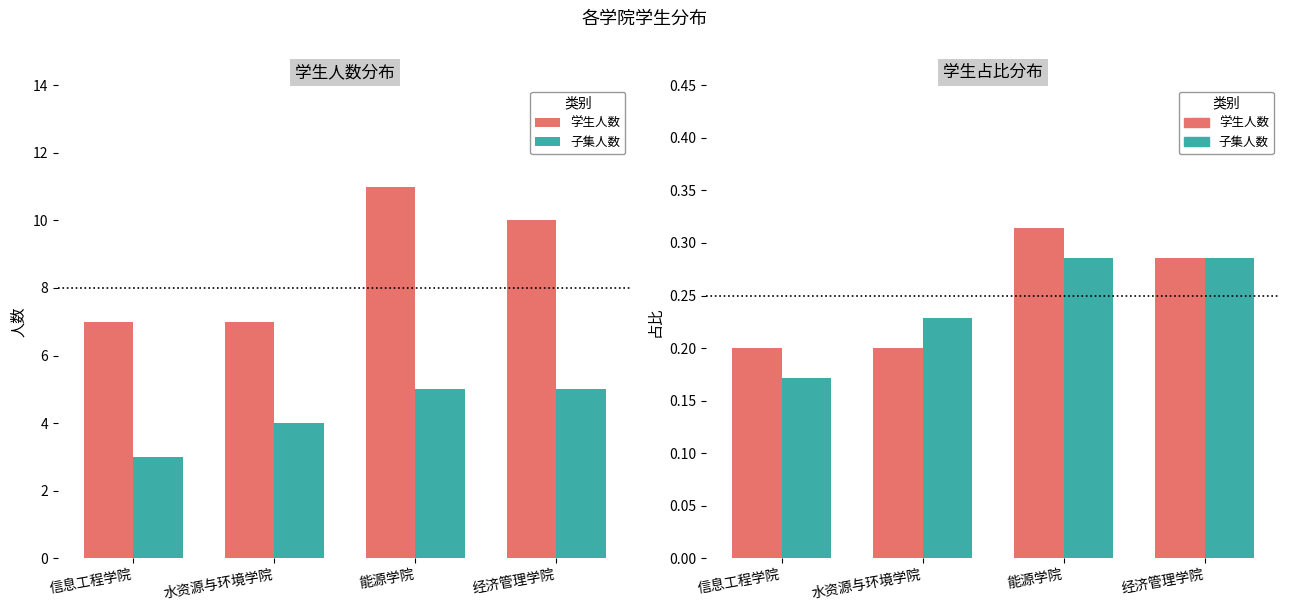

The value of 子集人数 at 信息工程学院 is 0.2. True or false?

True